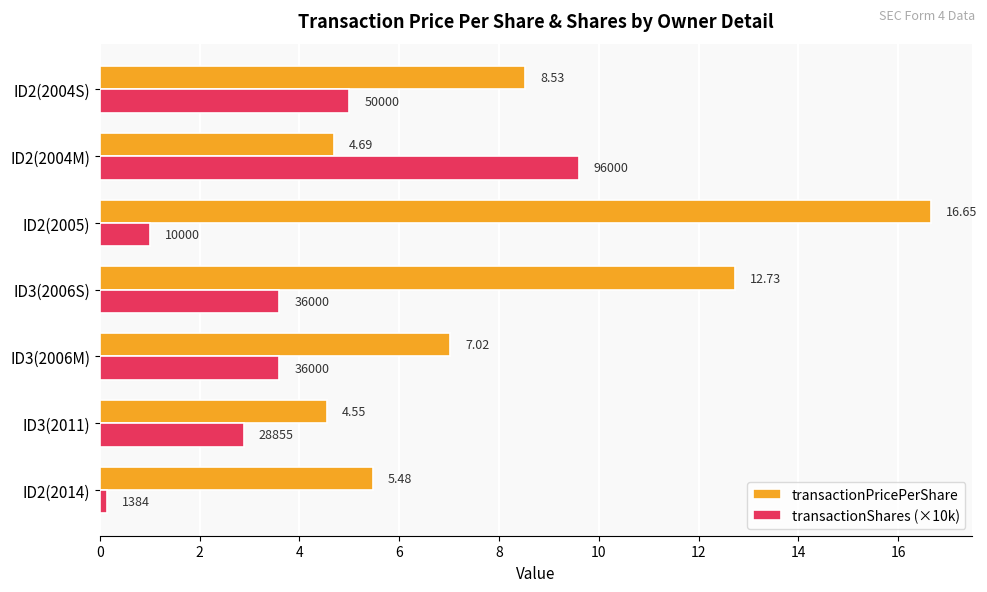

Which label corresponds to the largest value in the chart?

ID2(2005)